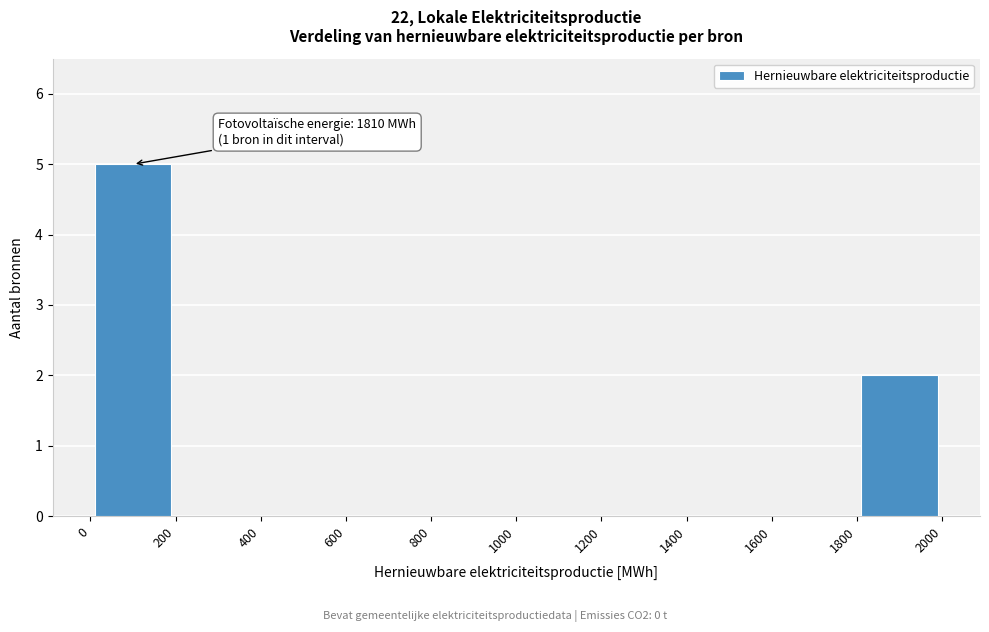

Which range on the x-axis has the tallest bar?

0 to 200